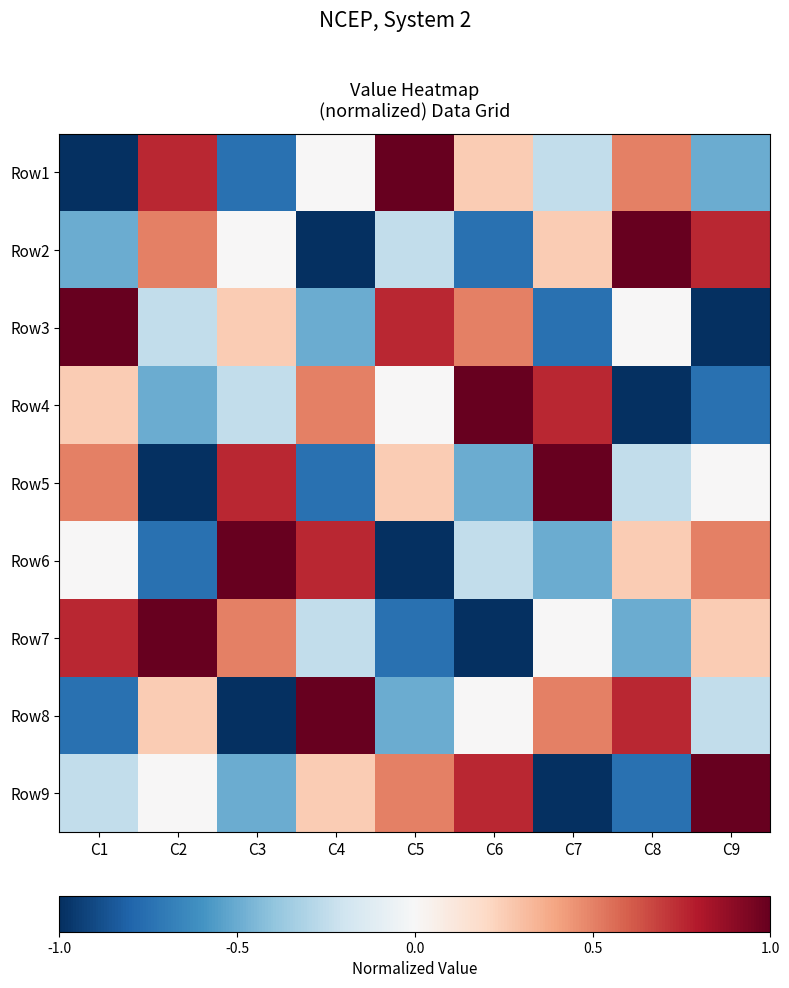

At C2, list the series in order from smallest to largest.

Row5, Row6, Row4, Row3, Row9, Row8, Row2, Row1, Row7